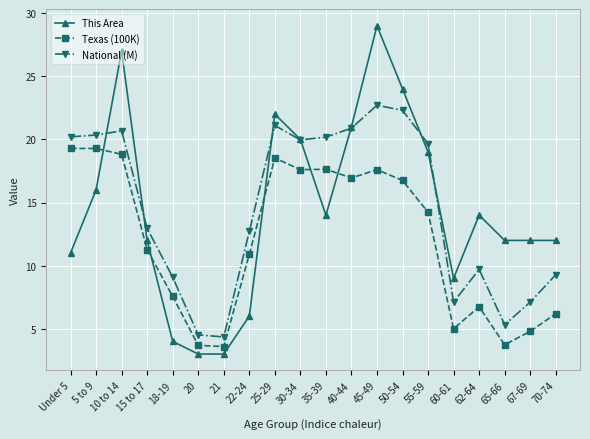

What is the maximum value shown in the chart?

29.0